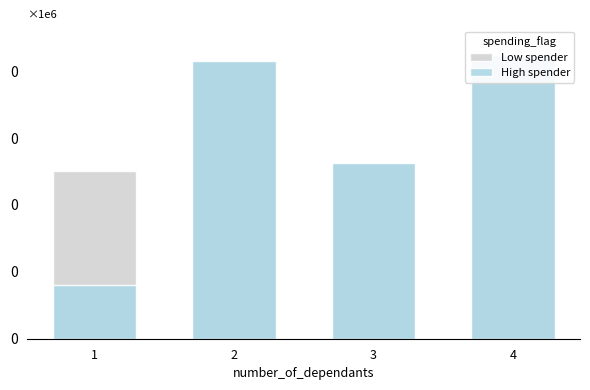

Reading right to left, list all the values displayed in this chart.

Low spender: 424655	263201	415410	250377
High spender: 424655	263201	415410	79651